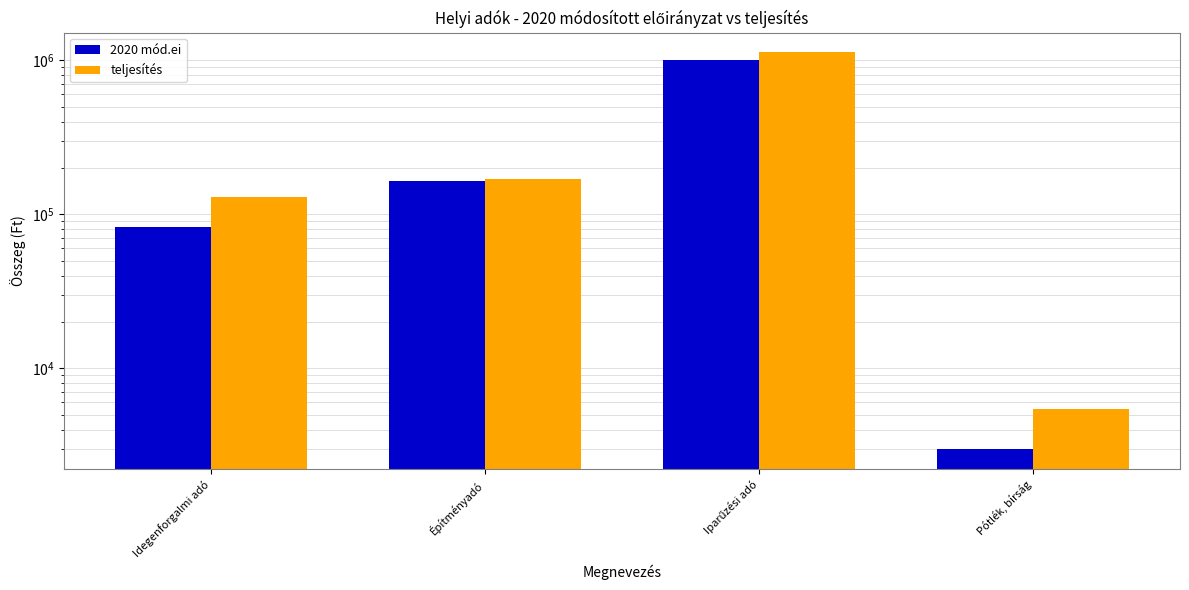

What is the label of the 1st bar from the right?

Pótlék, bírság